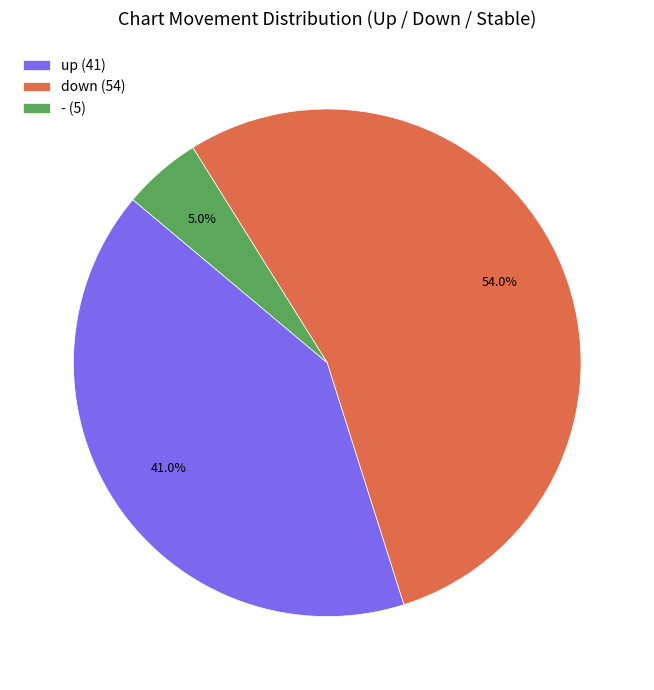

Do down and up together represent more than half of the pie?

Yes